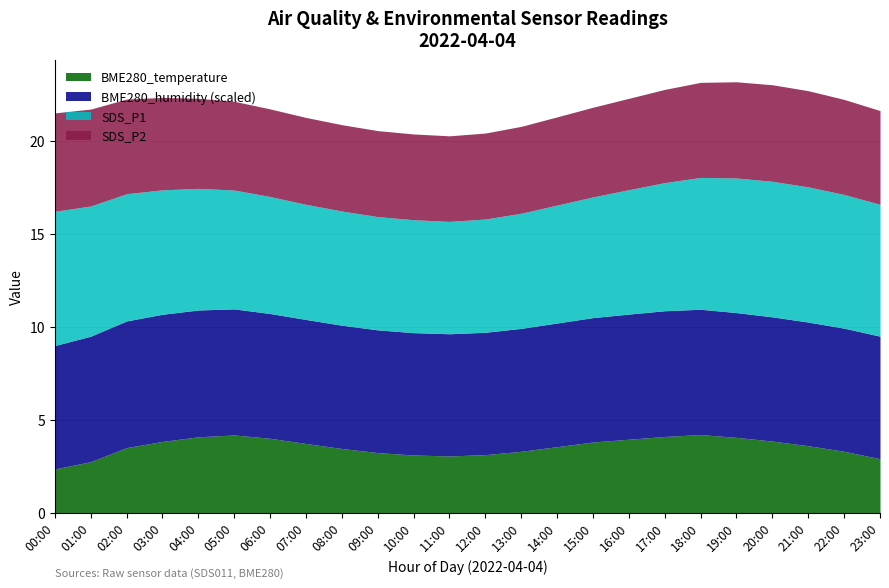

In SDS_P2, how many points are higher than both neighbors (excluding endpoints)?

1